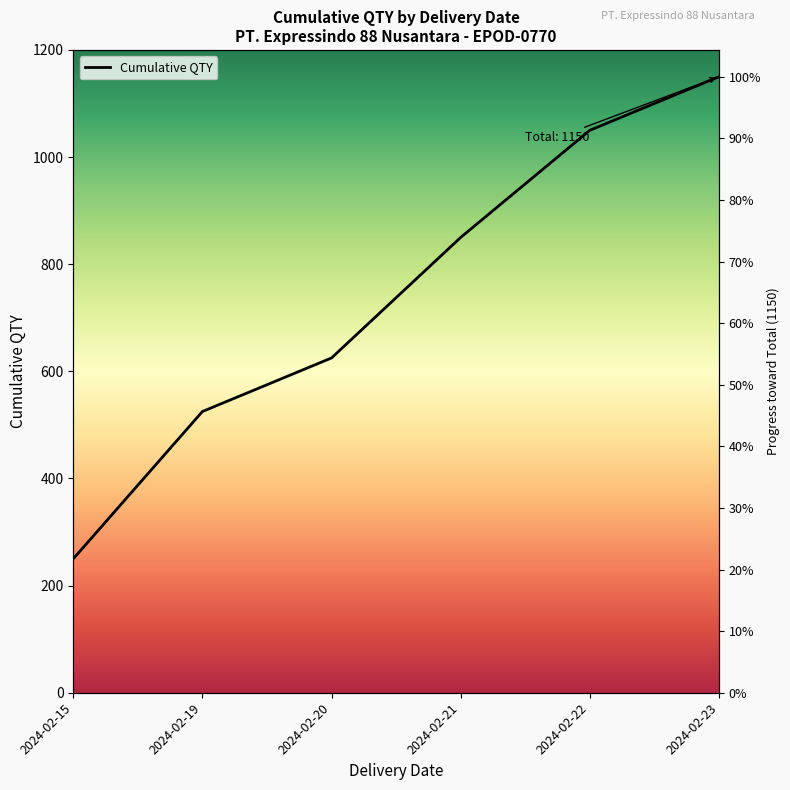

Reading left to right, extract all data points from this chart.

250	525	625	850	1050	1150